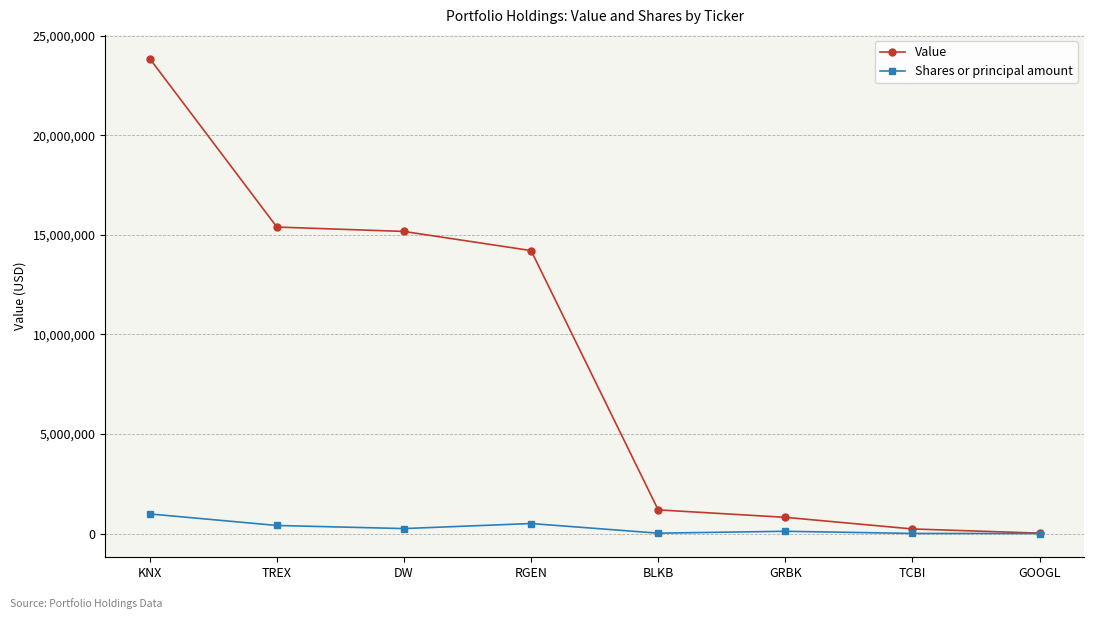

At which label does Value reach its minimum?

GOOGL